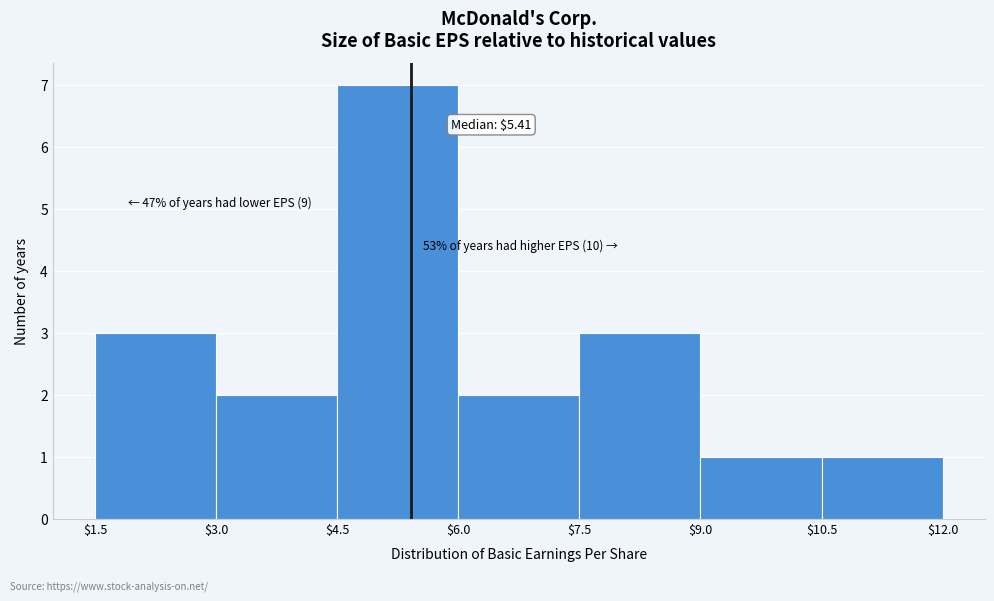

Over which range of the x-axis is the bar tallest?

$4.5 to $6.0